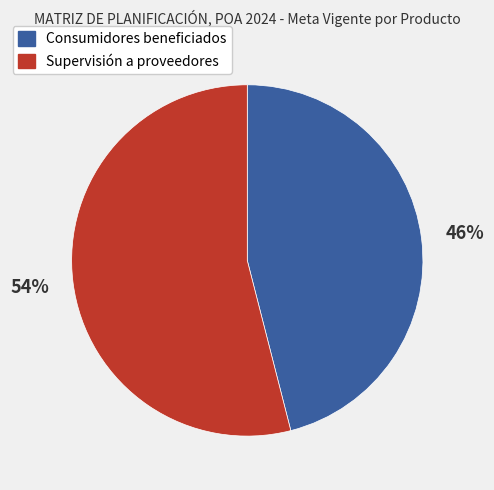

To the nearest percent, what is the difference between the largest and smallest slice percentages?

8%